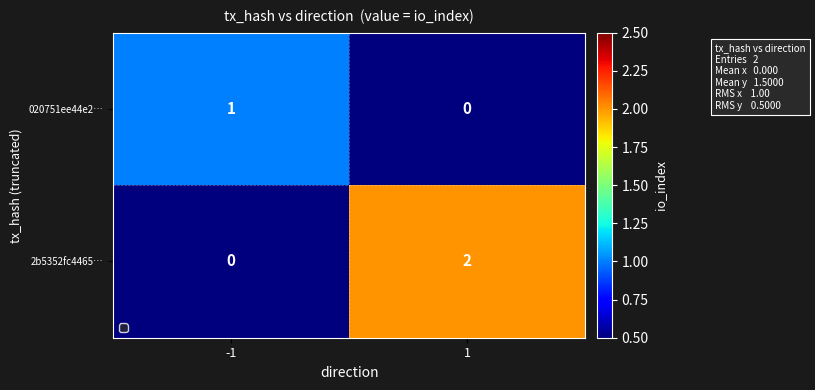

List the series in order of their overall mean, lowest first.

020751ee44e2…, 2b5352fc4465…